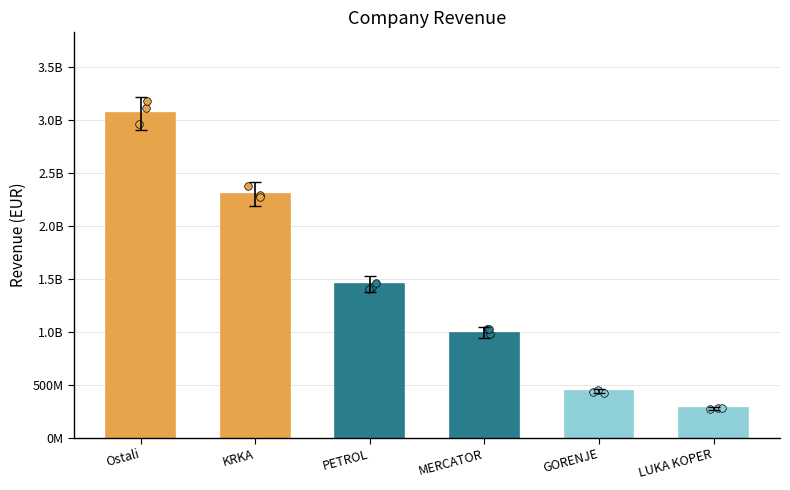

What is the ratio of the value at GORENJE to the value at KRKA?

0.2